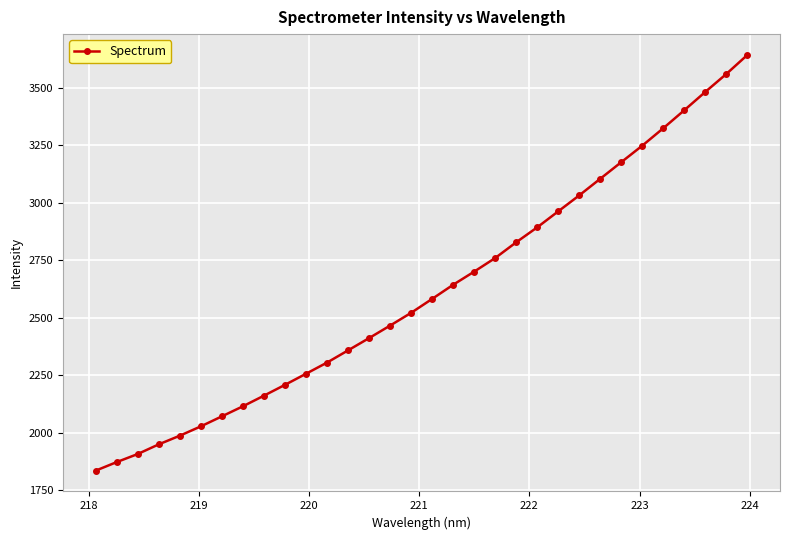

What is the greatest value displayed?

3643.7